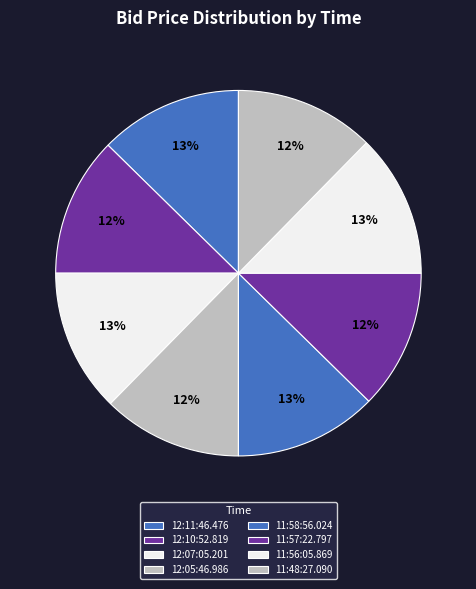

To the nearest percent, what is the average slice percentage?

12%